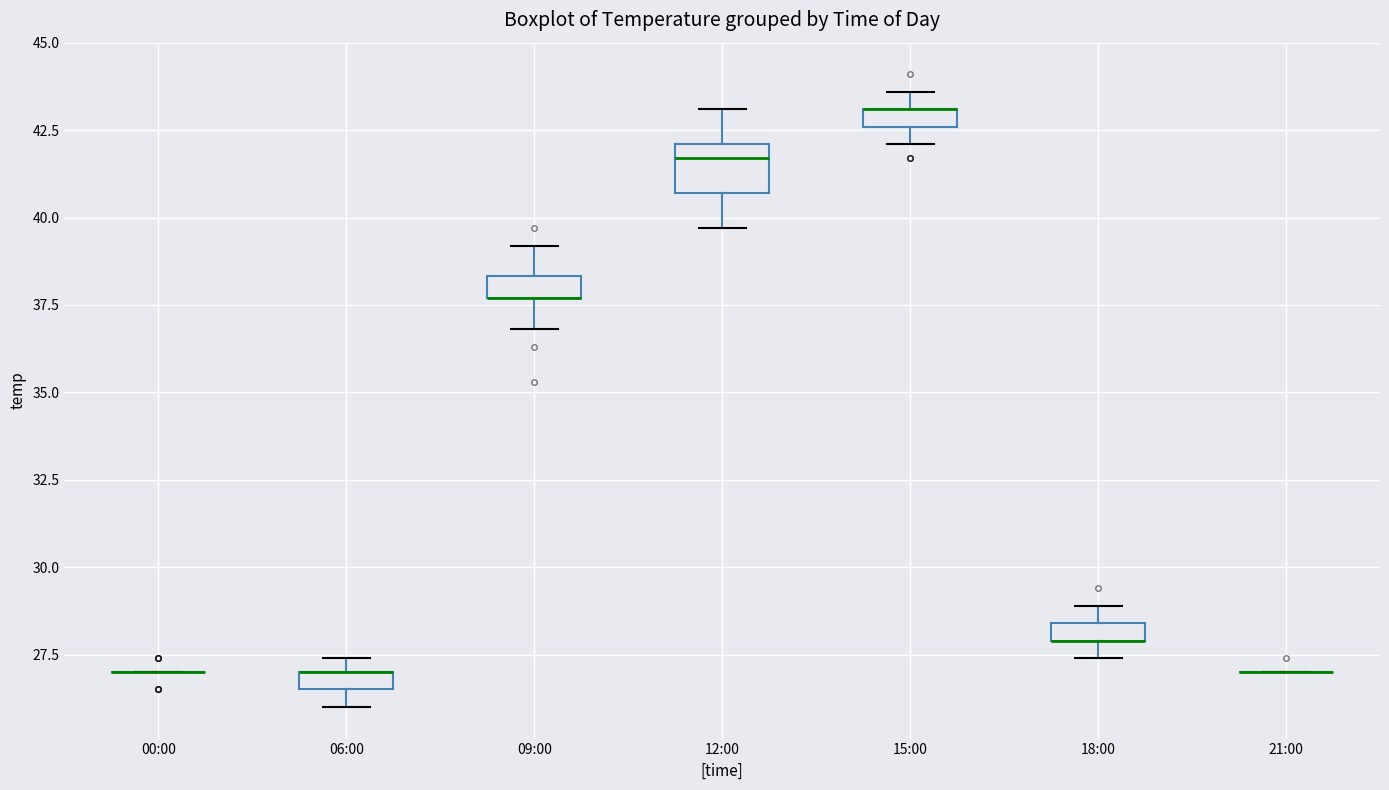

Where does the lower whisker of the box for 12:00 end on the y-axis? The values are not printed on the chart, so give them approximately, as read against the axis.

39.5